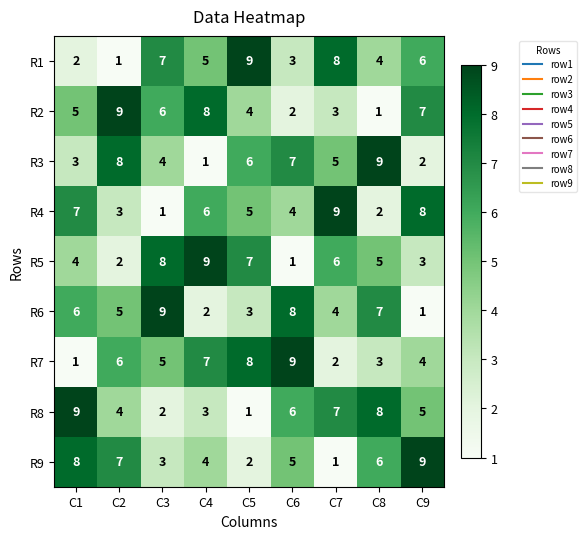

What is the average value of the R8 series?

5